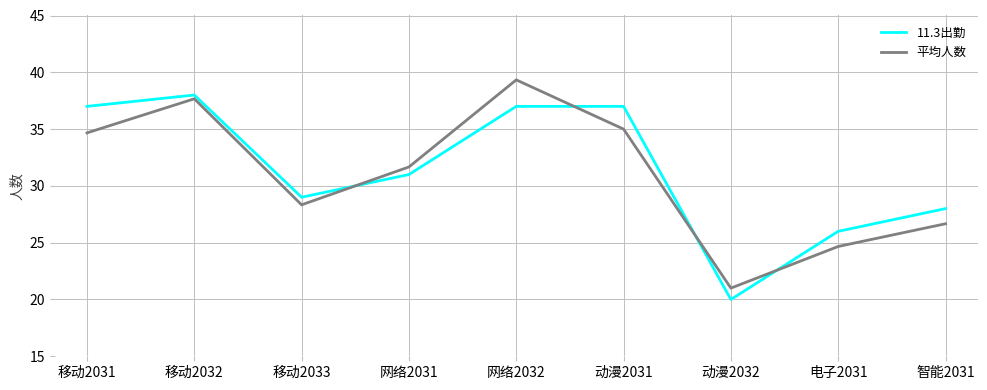

At how many categories does at least one series exceed 35?

4